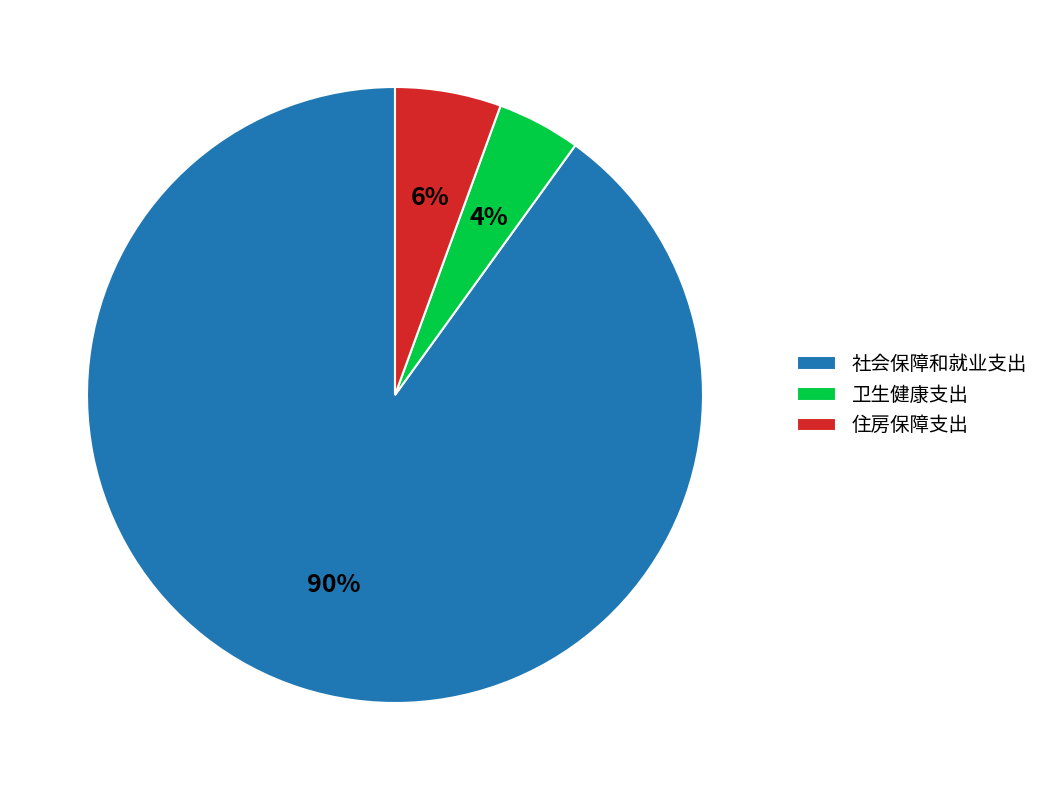

How many slices are in this pie chart?

3